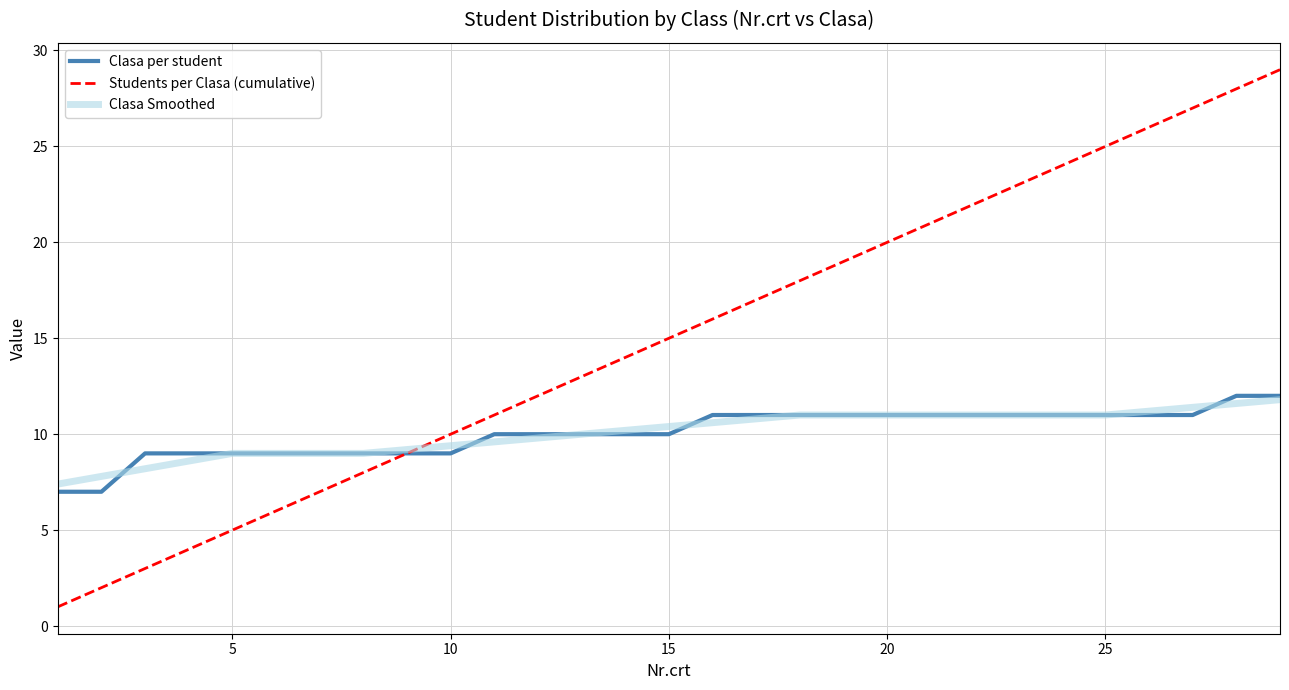

Count the number of categories in the chart.

29